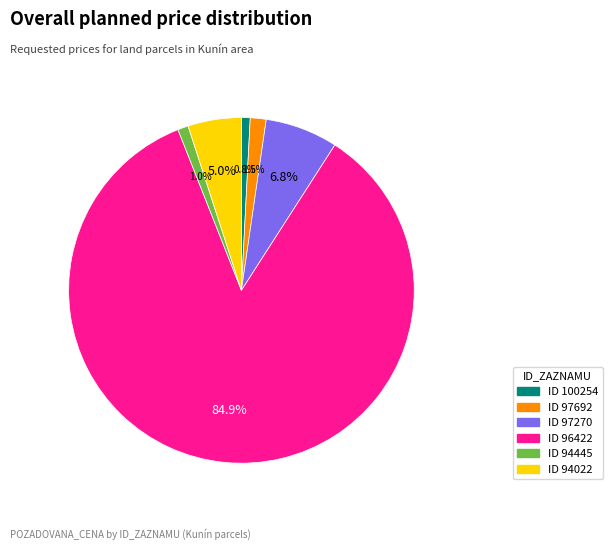

What is the total percentage of ID 94022 and ID 94445?

6.0%